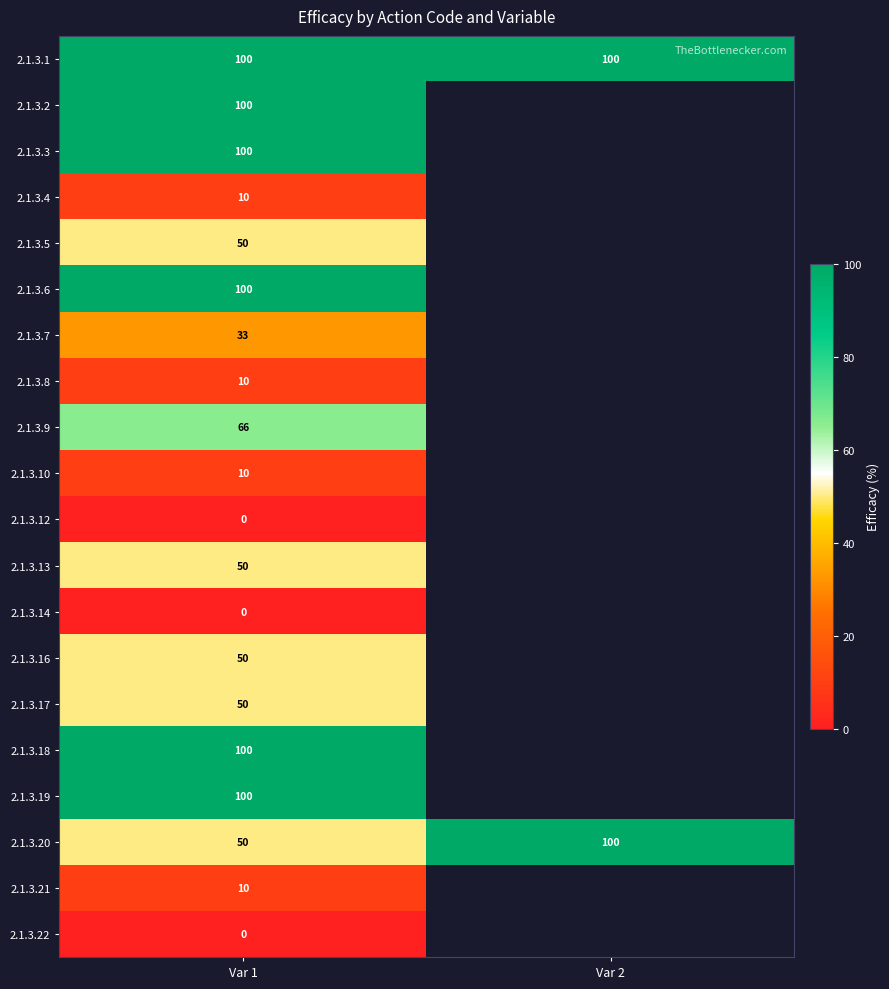

Between Var 1 and Var 2, which is larger?

Var 1